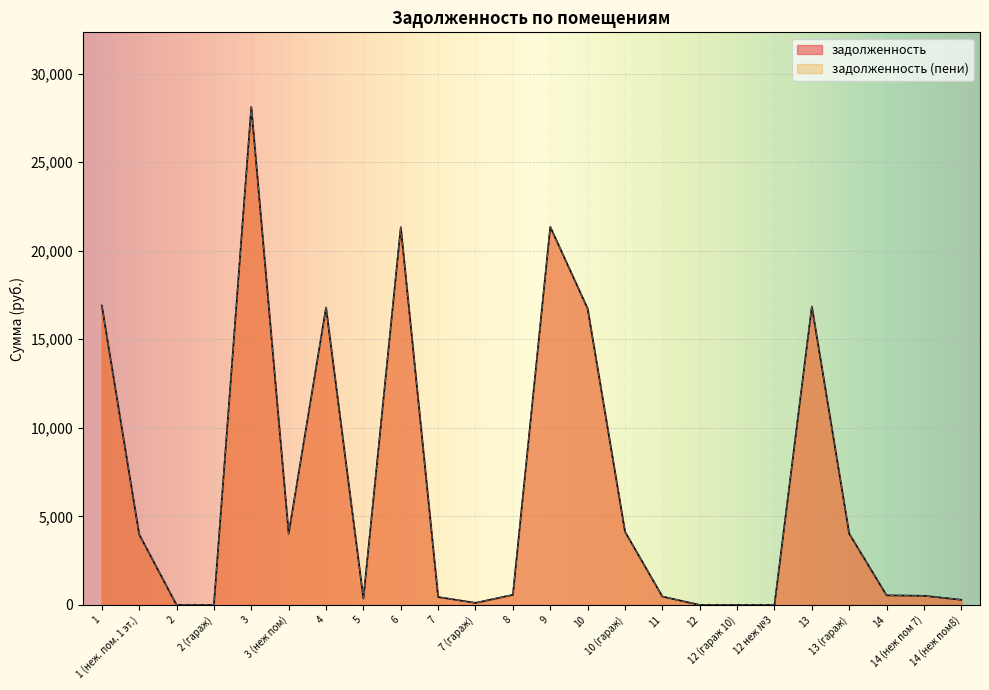

Rank the categories by задолженность (пени) value from lowest to highest.

2, 2 (гараж), 12, 12 (гараж 10), 12 неж №3, 7 (гараж), 14 (неж пом8), 5, 7, 11, 14 (неж пом 7), 14, 8, 1 (неж. пом. 1 эт.), 3 (неж пом), 13 (гараж), 10 (гараж), 10, 4, 13, 1, 6, 9, 3